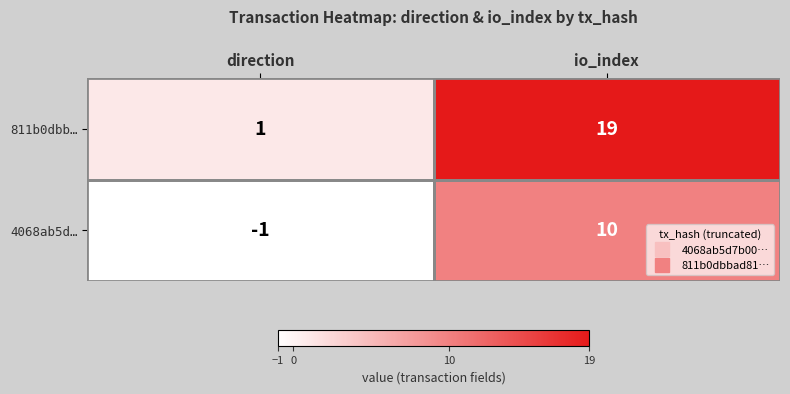

What is the difference between the 4068ab5d… values at io_index and direction?

11